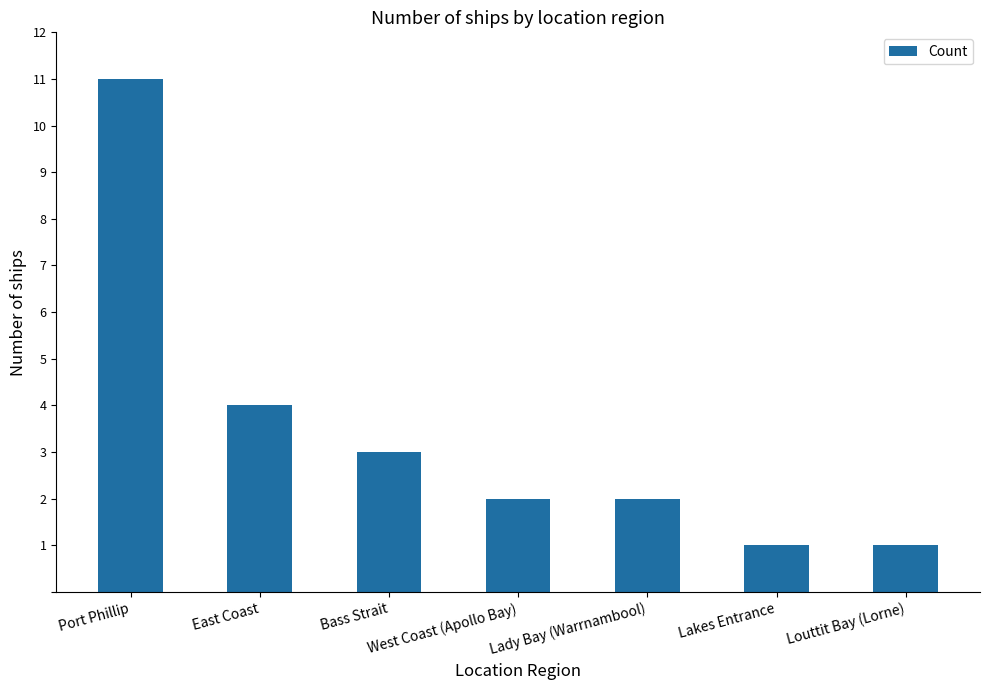

How many bars are there in total?

7